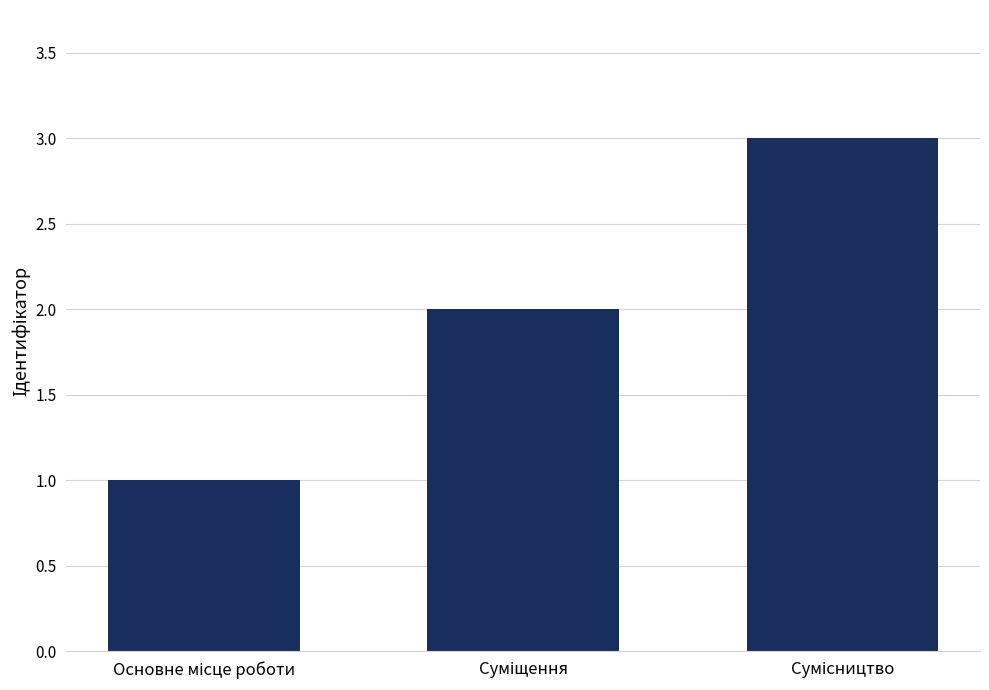

What is the sum of all values?

6